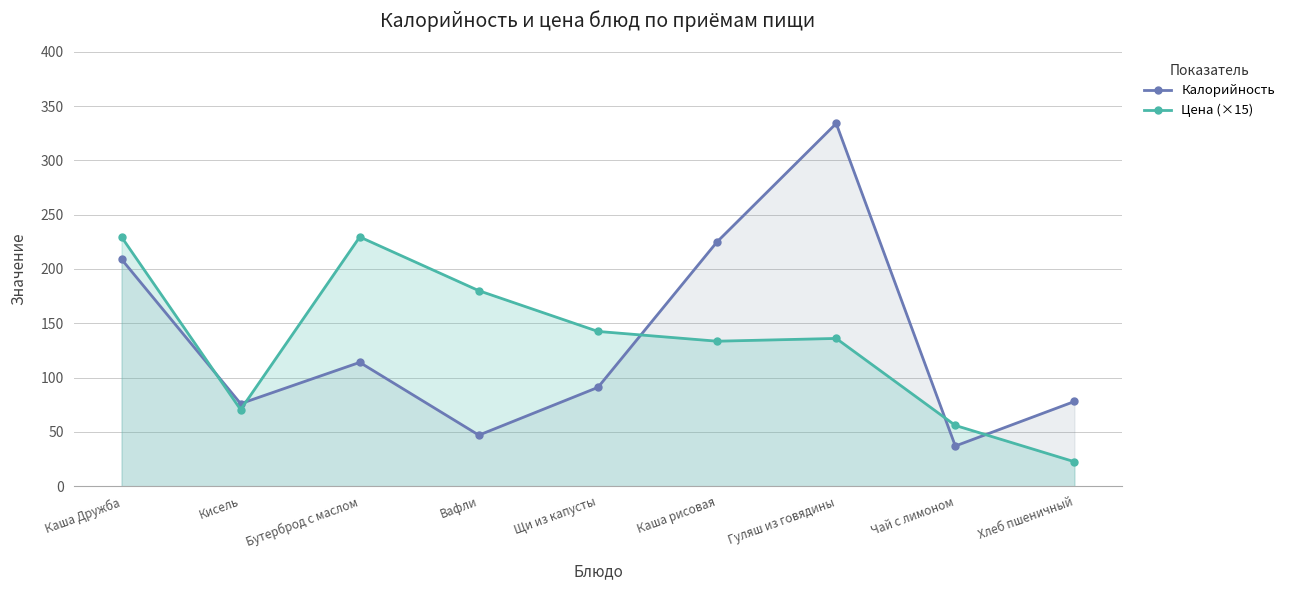

What are all the series names shown in the legend?

Калорийность, Цена (×15)